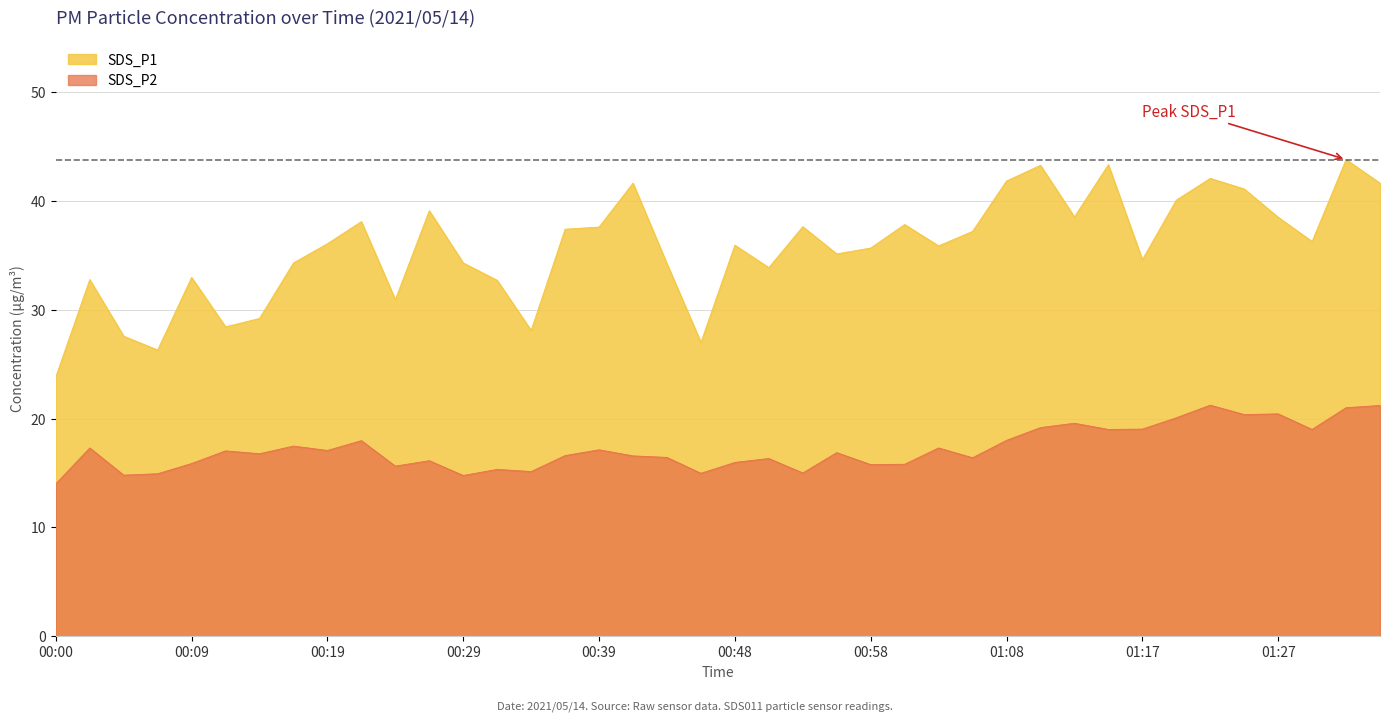

Which series has the widest spread of values?

SDS_P1